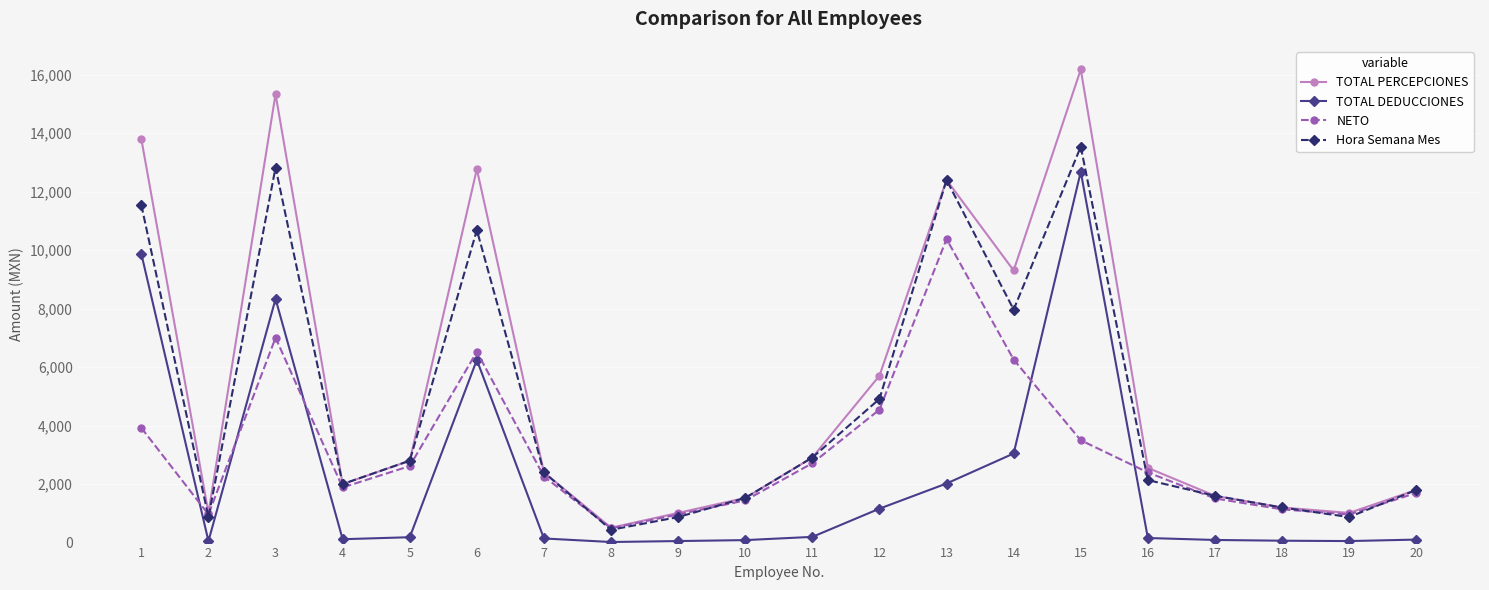

How many lines are shown in the chart?

4